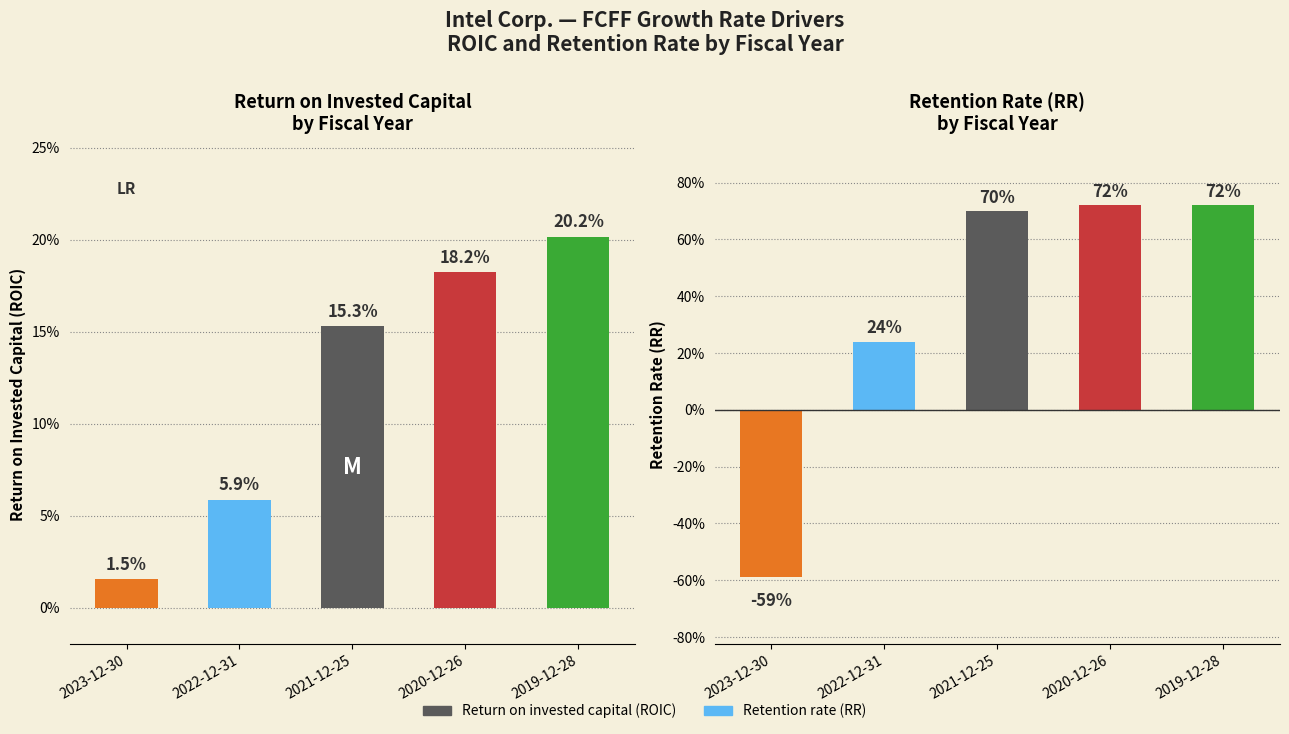

Reading left to right, what are all the values shown in this chart?

Return on invested capital (ROIC): 2023-12-30=0.0	2022-12-31=0.1	2021-12-25=0.2	2020-12-26=0.2	2019-12-28=0.2
Retention rate (RR): 2023-12-30=-0.6	2022-12-31=0.2	2021-12-25=0.7	2020-12-26=0.7	2019-12-28=0.7